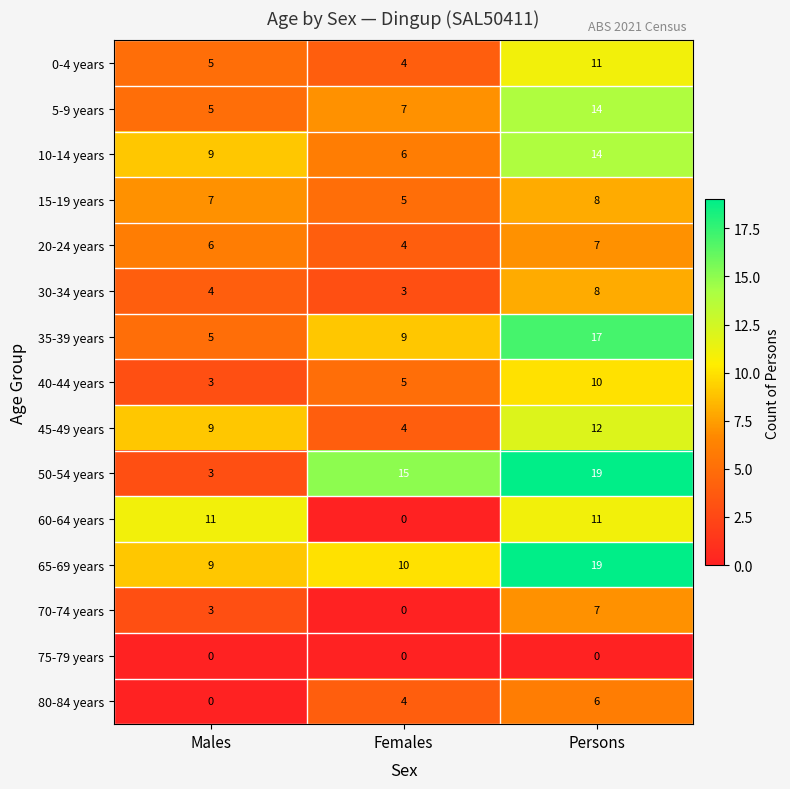

The 70-74 years series shows 3 at Persons. True or false?

False